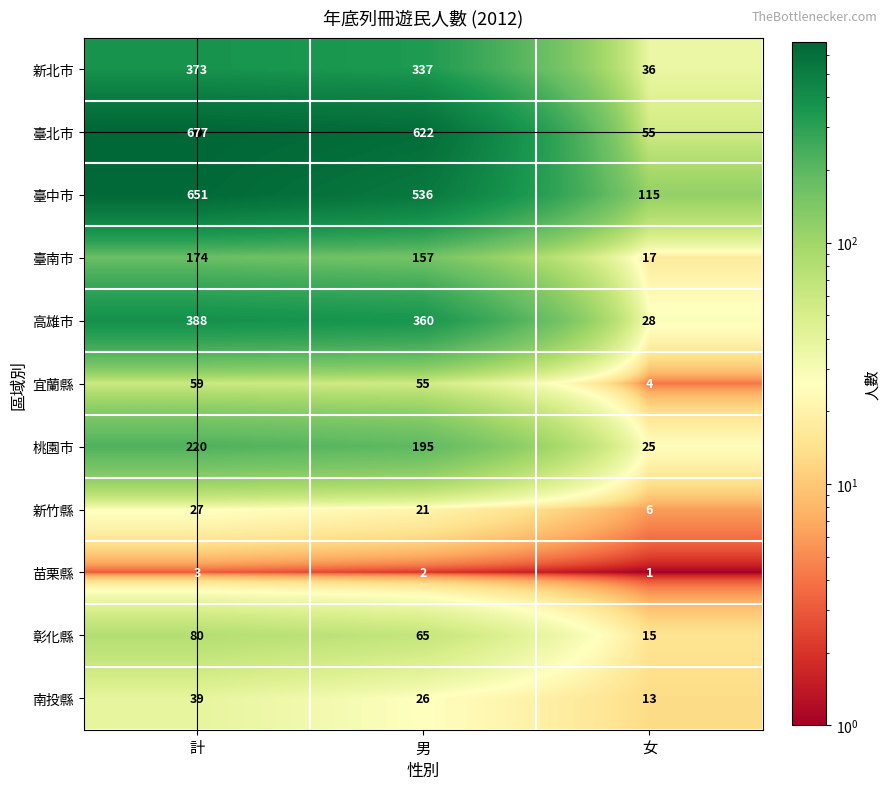

At which label does 桃園市 first exceed 195?

計